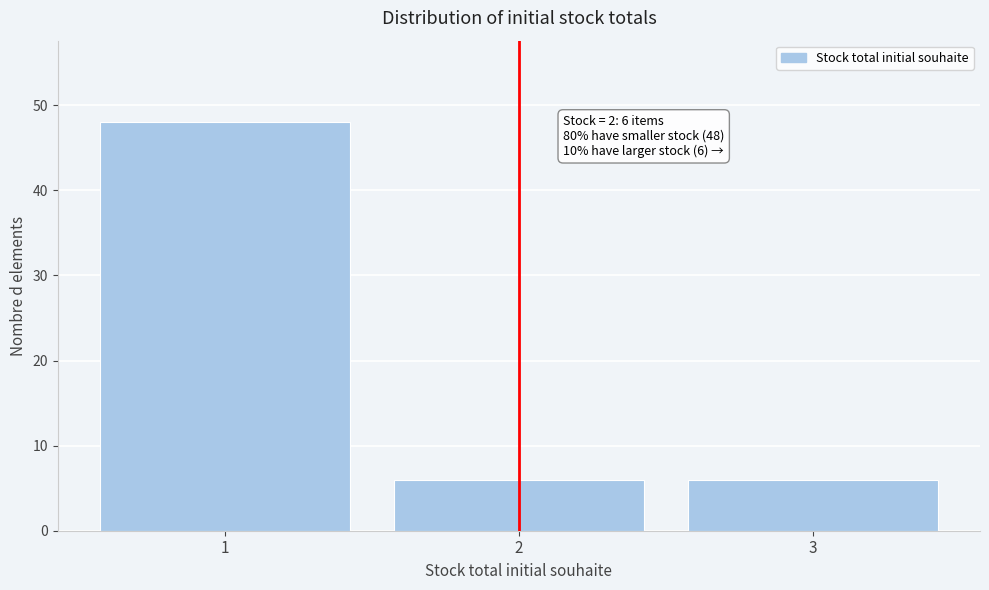

Reading right to left, transcribe all the data shown in this chart.

3=6	2=6	1=48